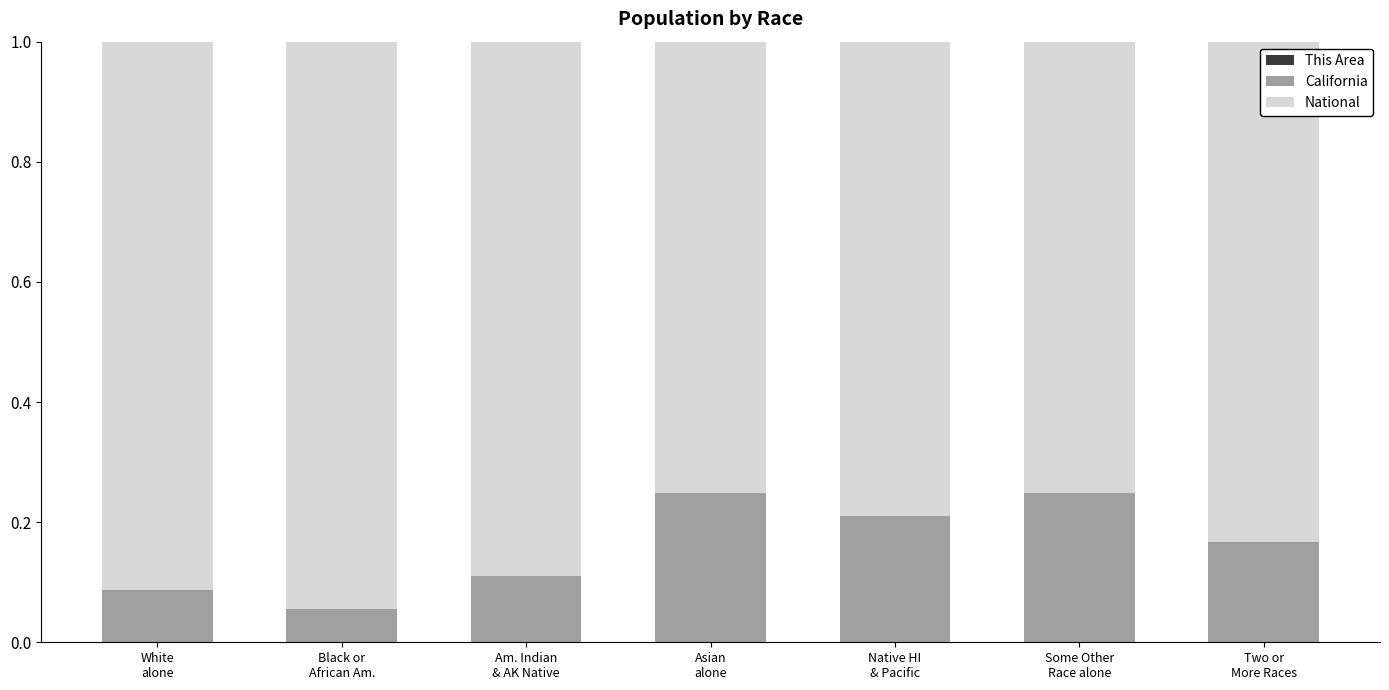

Count the number of categories in the chart.

7